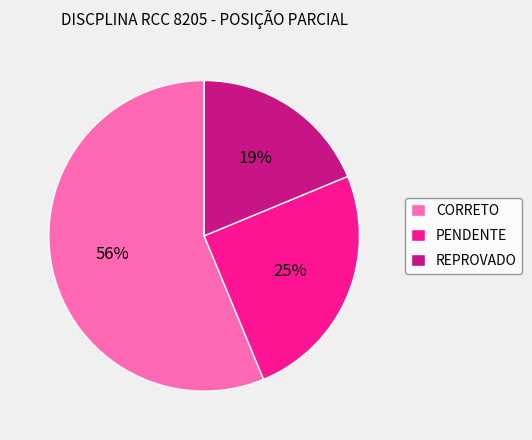

To the nearest percent, what portion does PENDENTE represent?

25%